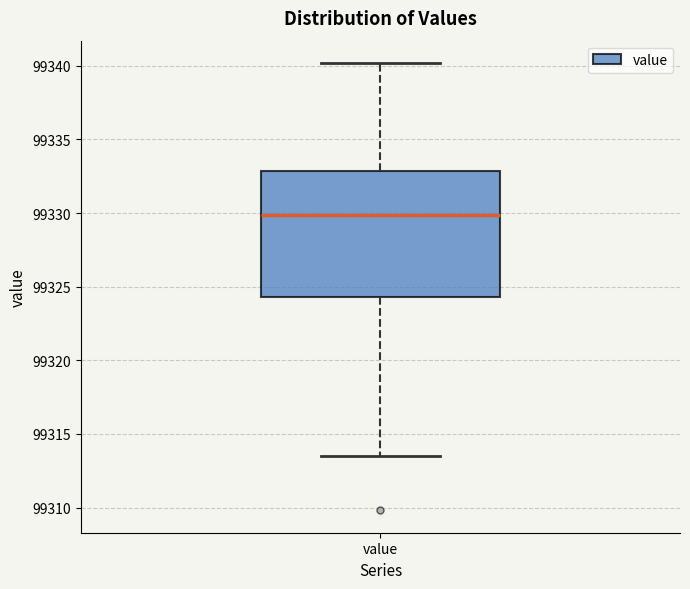

Read this box plot against the y-axis: the position of the median line, the range covered by the box, and the ends of both whiskers. The values are not printed on the chart, so give them approximately, as read against the axis.

median 99330.0, box 99324.5 to 99333.0, whiskers 99313.5 to 99340.0